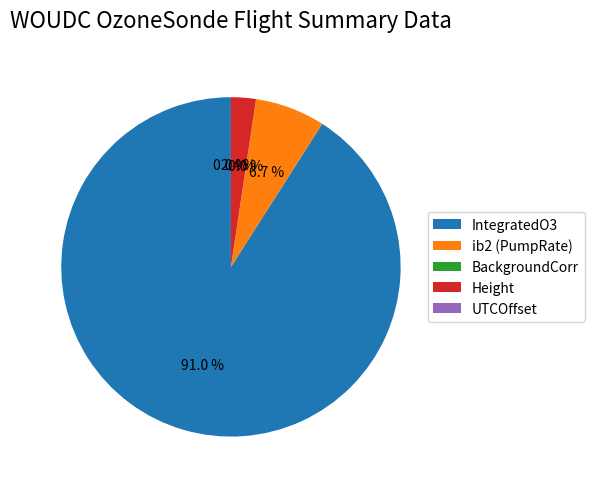

Is UTCOffset the majority of the pie?

No